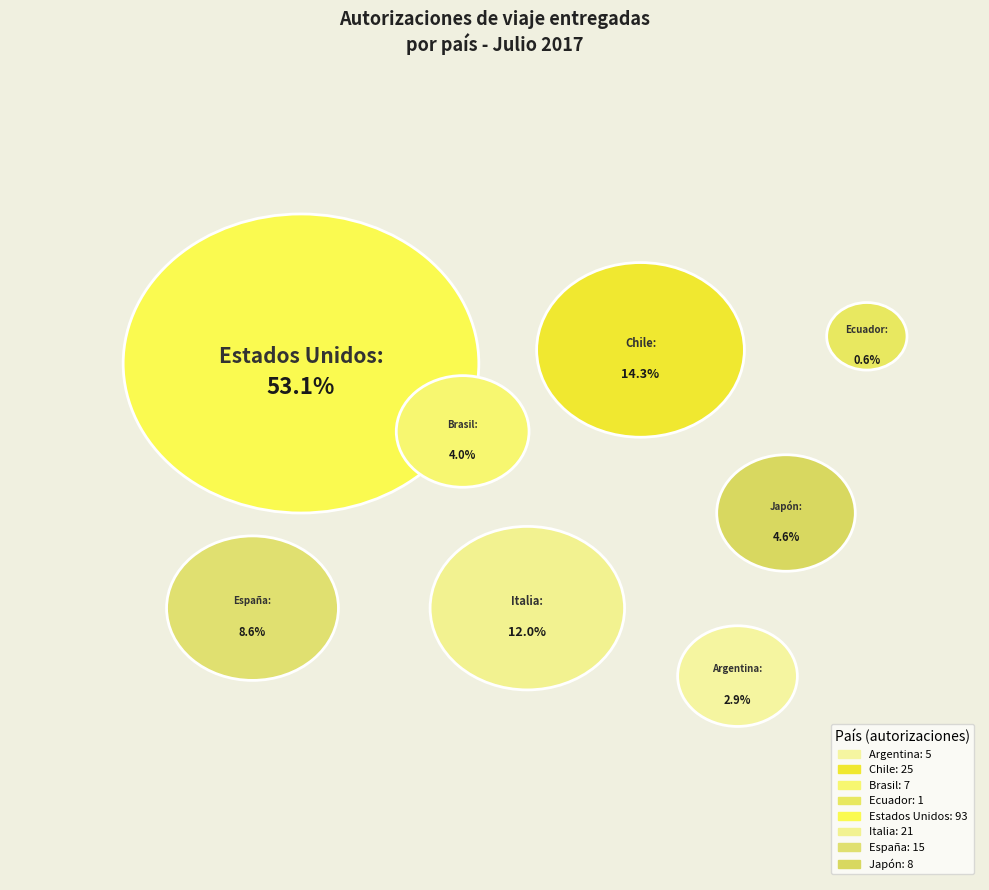

Rank the categories by value from lowest to highest.

Ecuador, Argentina, Brasil, Japón, España, Italia, Chile, Estados Unidos